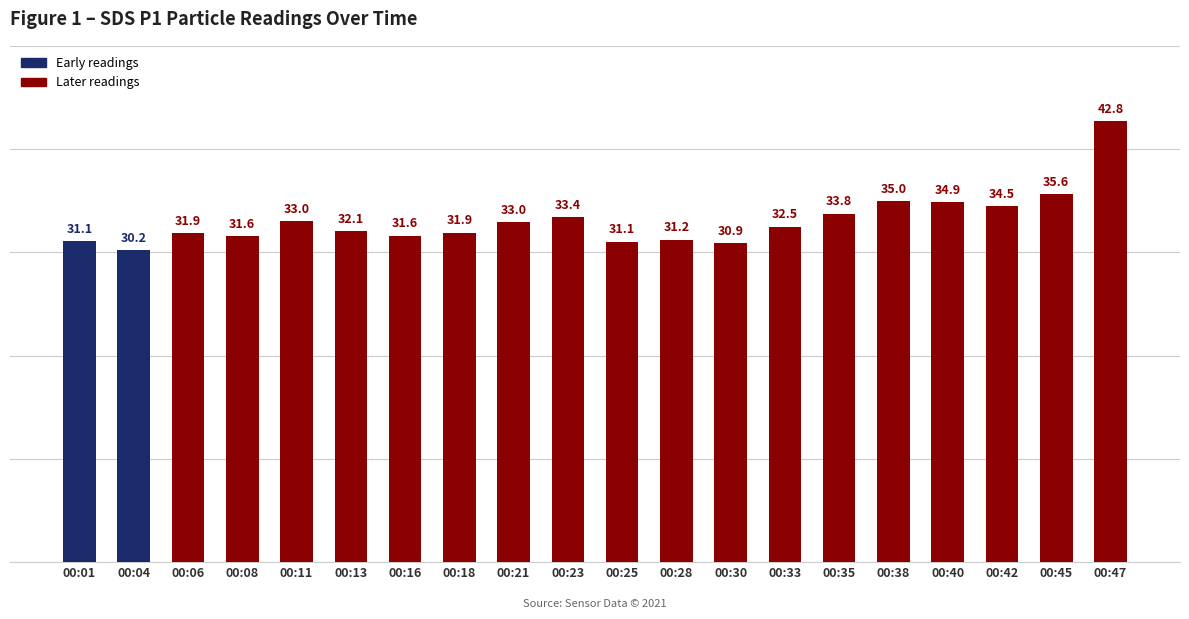

At which category does the chart reach its minimum across all series?

00:04